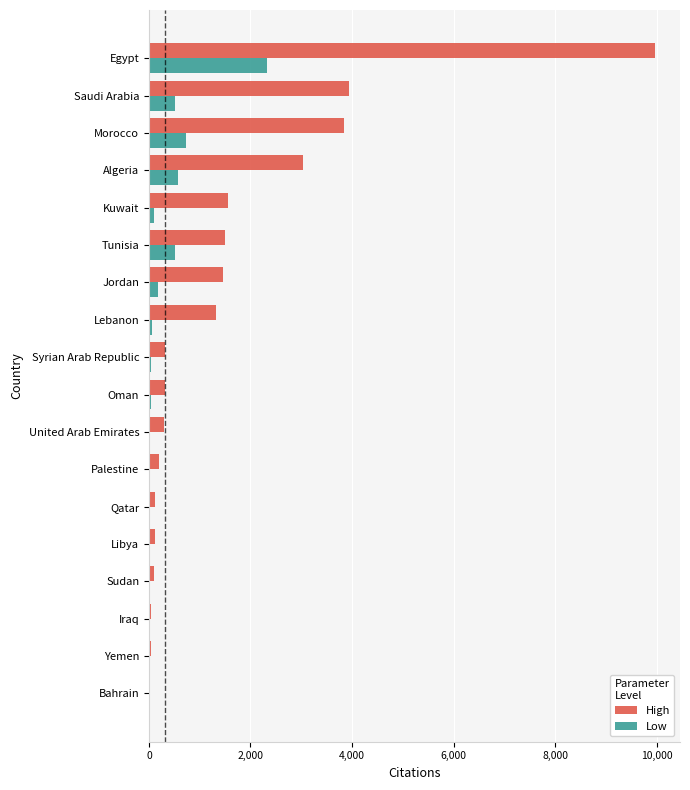

What are all the series names shown in the legend?

High, Low